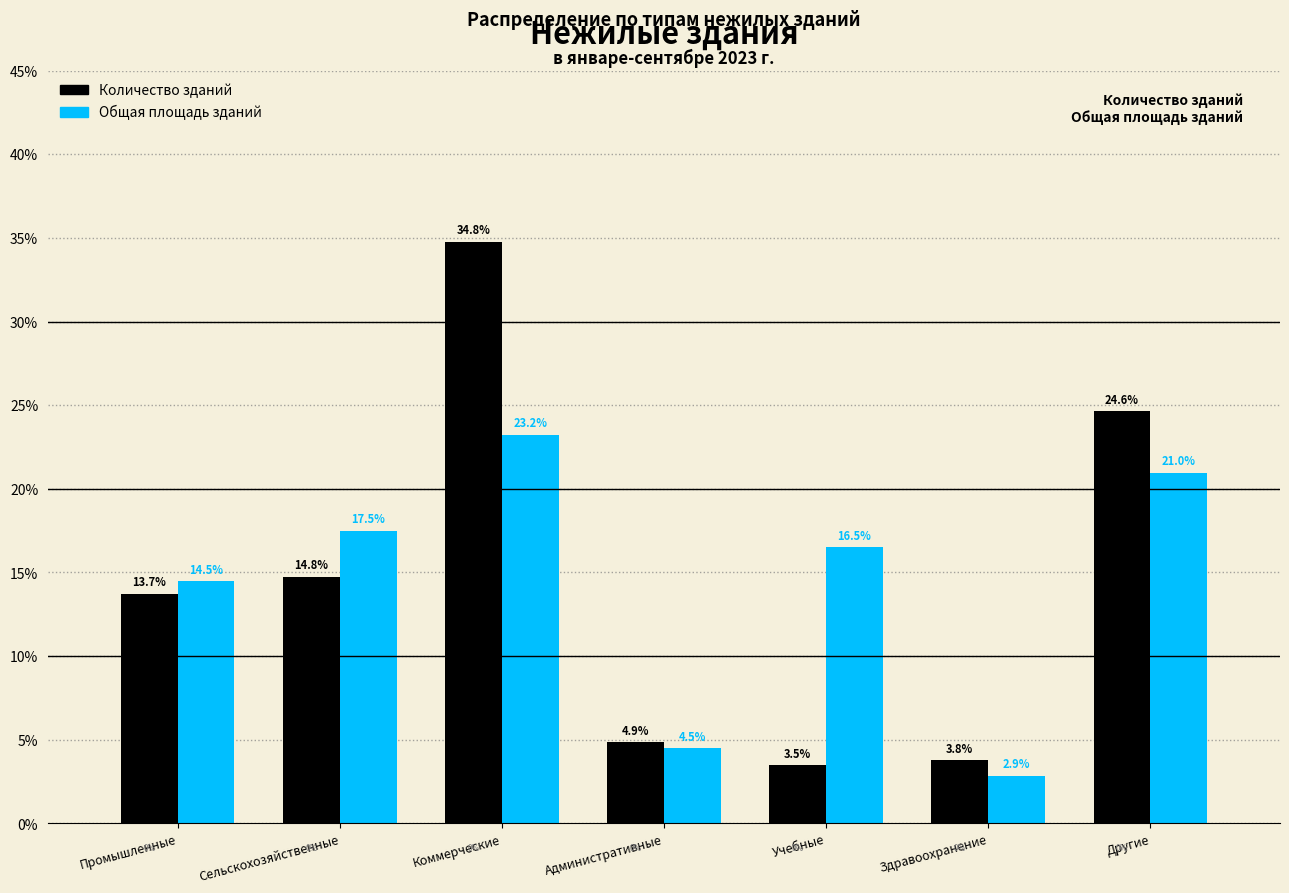

Reading left to right, list all the values displayed in this chart.

Количество зданий: Промышленные=13.7	Сельскохозяйственные=14.8	Коммерческие=34.8	Административные=4.9	Учебные=3.5	Здравоохранение=3.8	Другие=24.6
Общая площадь зданий: Промышленные=14.5	Сельскохозяйственные=17.5	Коммерческие=23.2	Административные=4.5	Учебные=16.5	Здравоохранение=2.9	Другие=21.0